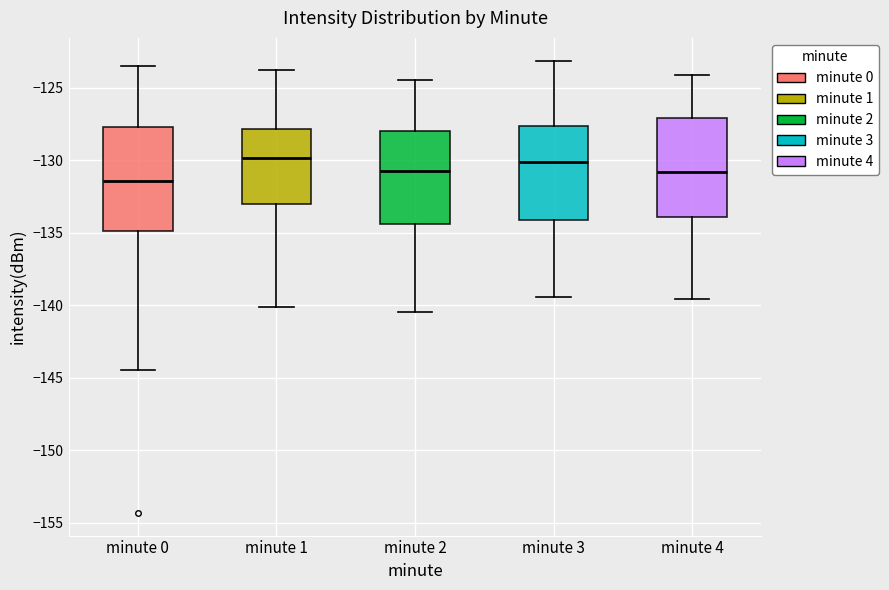

Which box has the lowest median line?

minute 0